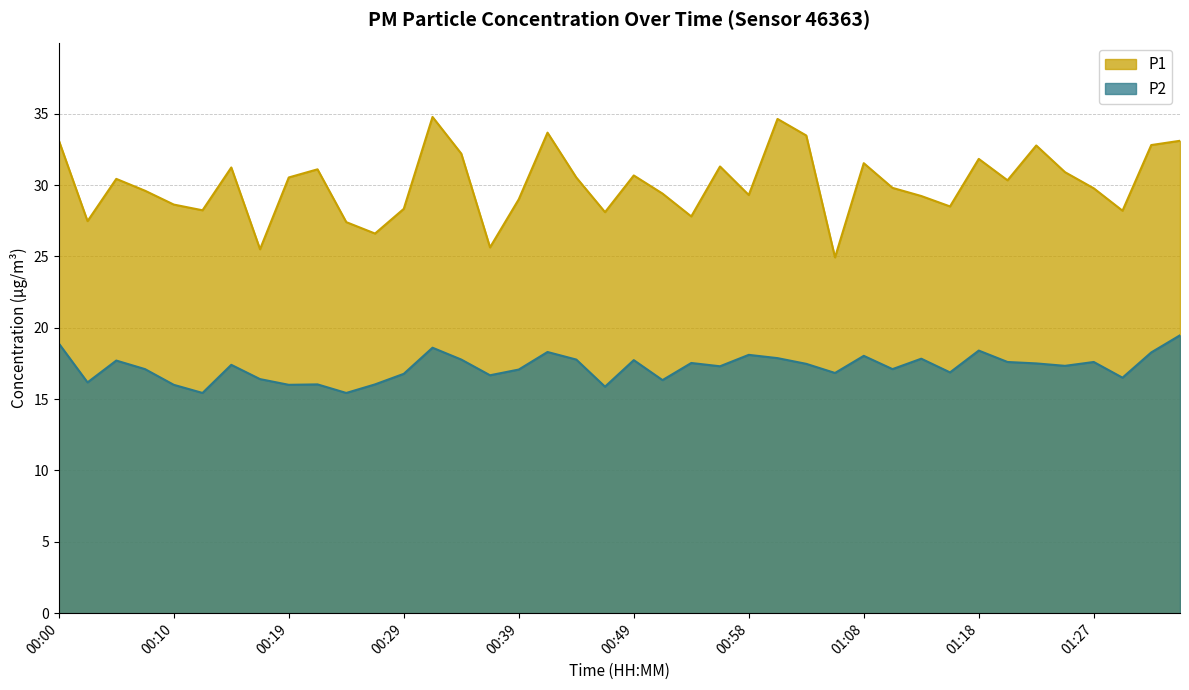

Where is the first local maximum for P2?

00:05